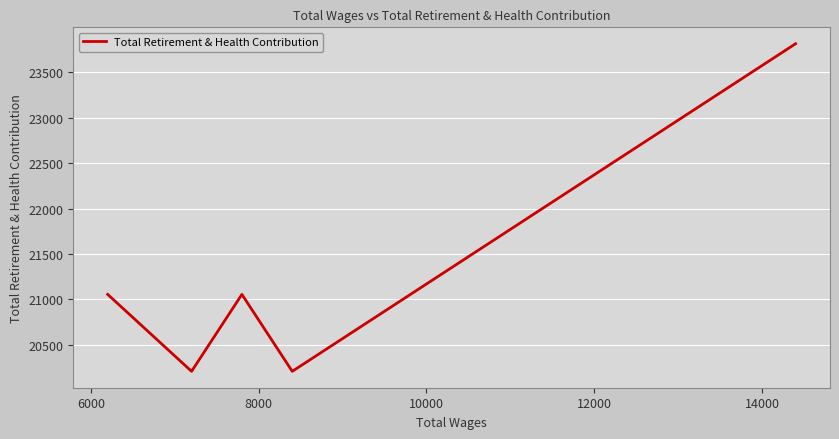

What is the difference between the second highest and second lowest values?

847